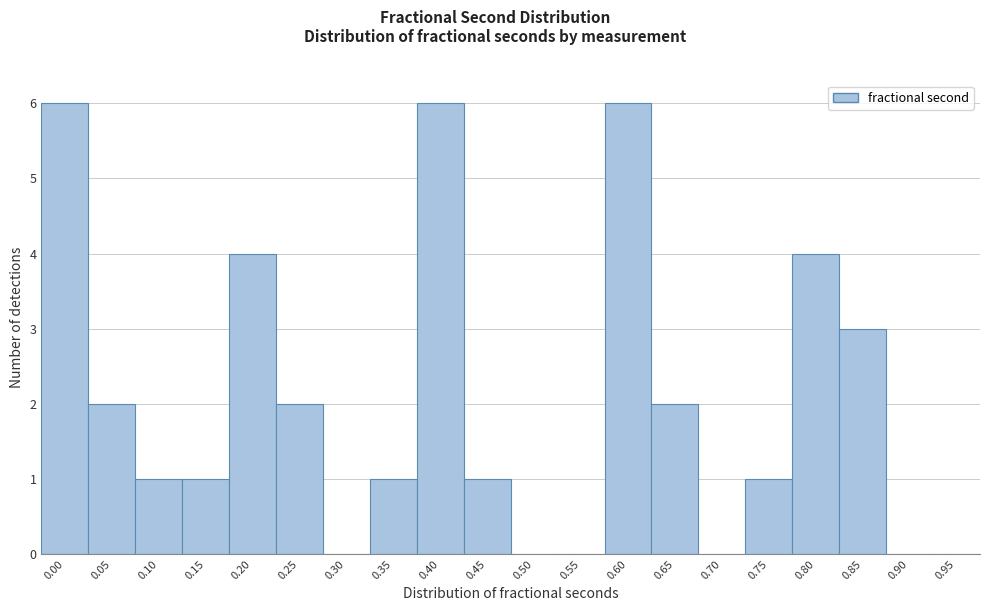

Reading left to right, transcribe all the data shown in this chart.

0.00=6	0.05=2	0.10=1	0.15=1	0.20=4	0.25=2	0.30=0	0.35=1	0.40=6	0.45=1	0.50=0	0.55=0	0.60=6	0.65=2	0.70=0	0.75=1	0.80=4	0.85=3	0.90=0	0.95=0